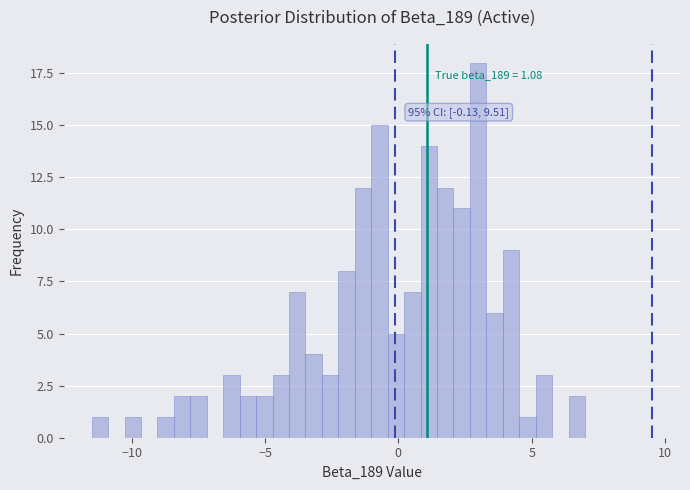

Read against the x-axis, roughly where is the centre of the tallest bar?

3.0